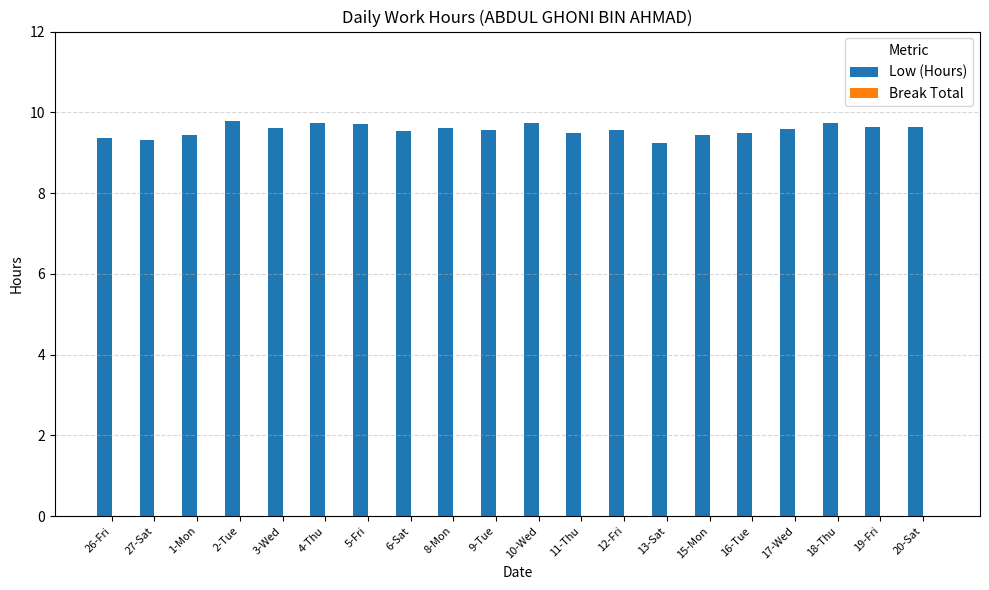

What is the average value?

9.6